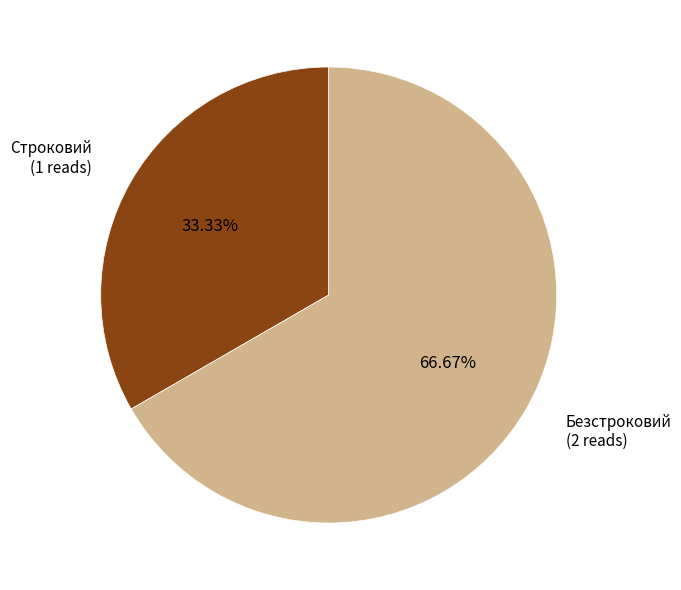

How many slices are in this pie chart?

2